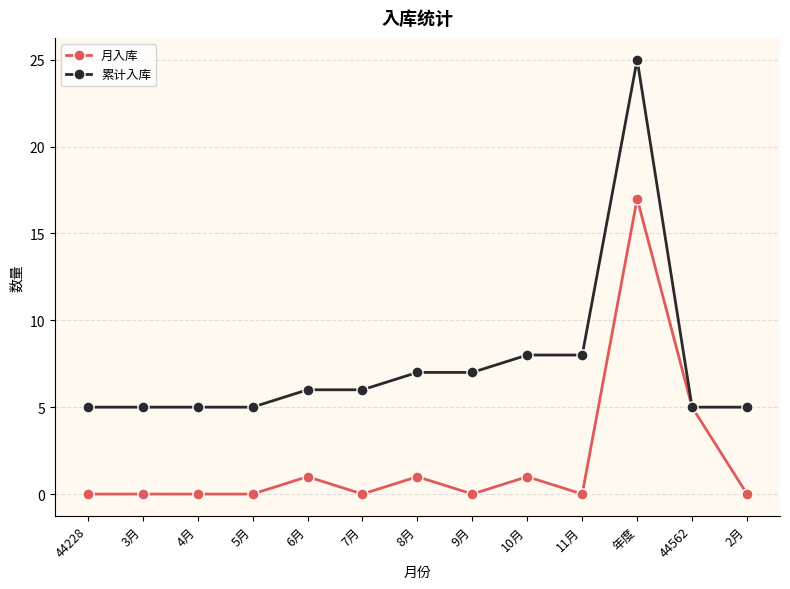

Which series has the largest total across all categories?

累计入库